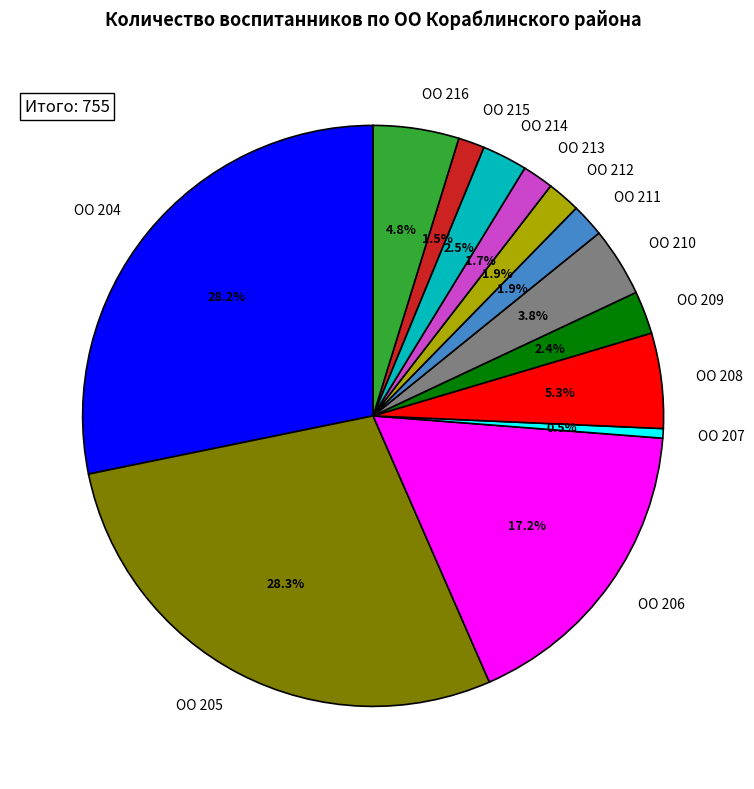

Count the number of slices in the pie.

13